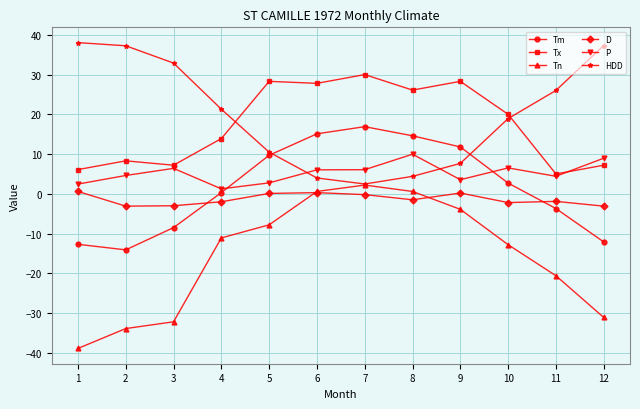

True or false: Tm has a value of -14.6 at 3.

False